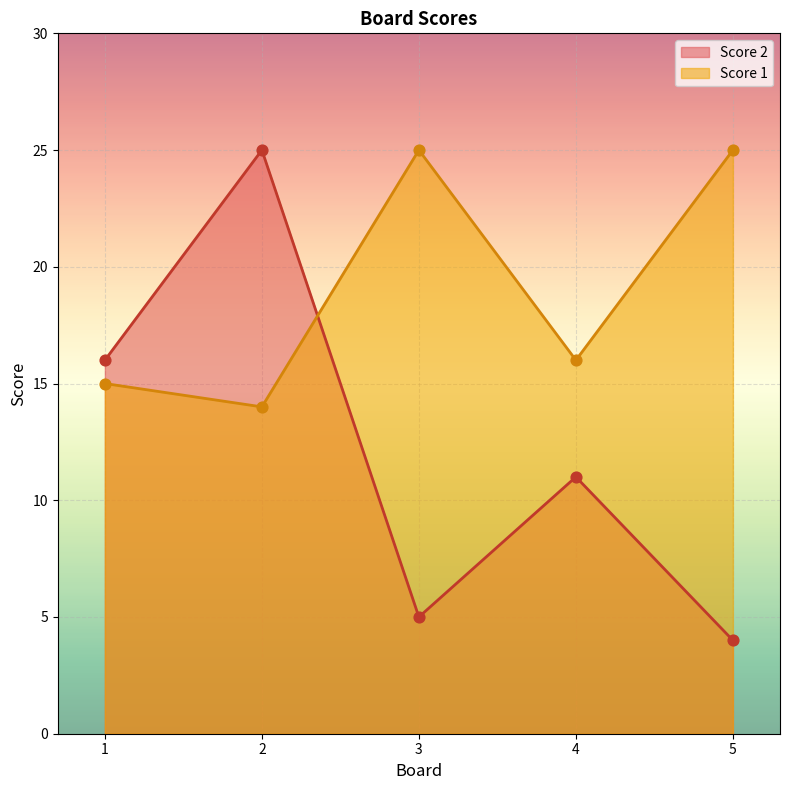

Which series reaches the minimum Y coordinate?

Score 2